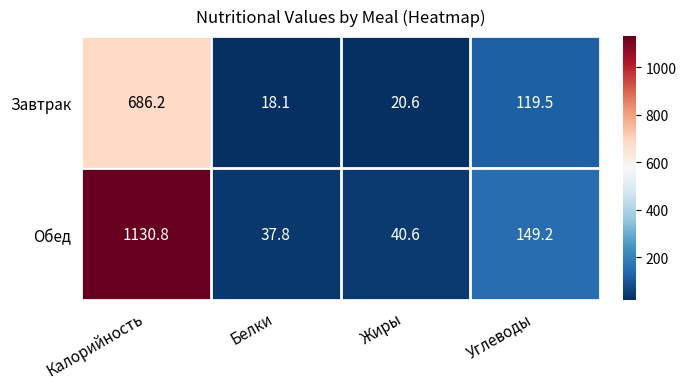

What is the maximum value shown in the chart?

1130.8